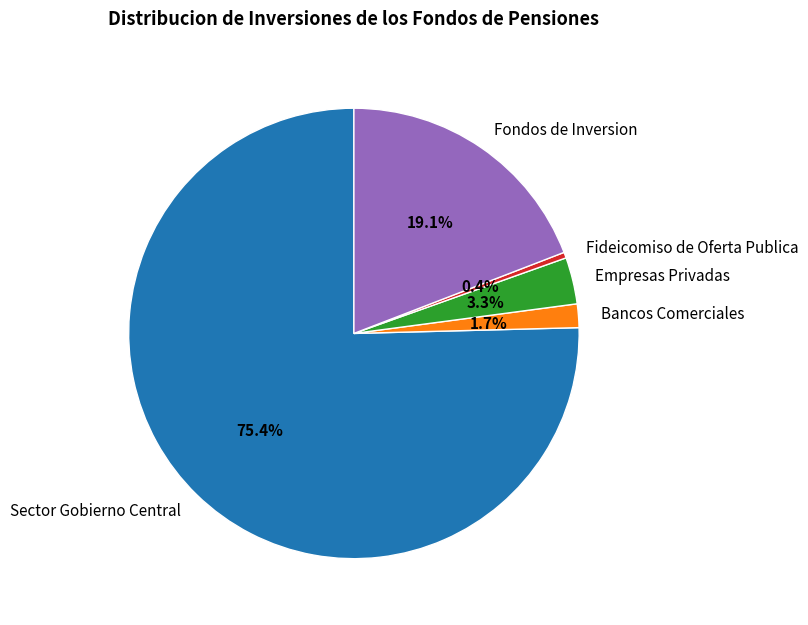

How much of the chart is everything except Empresas Privadas?

96.7%